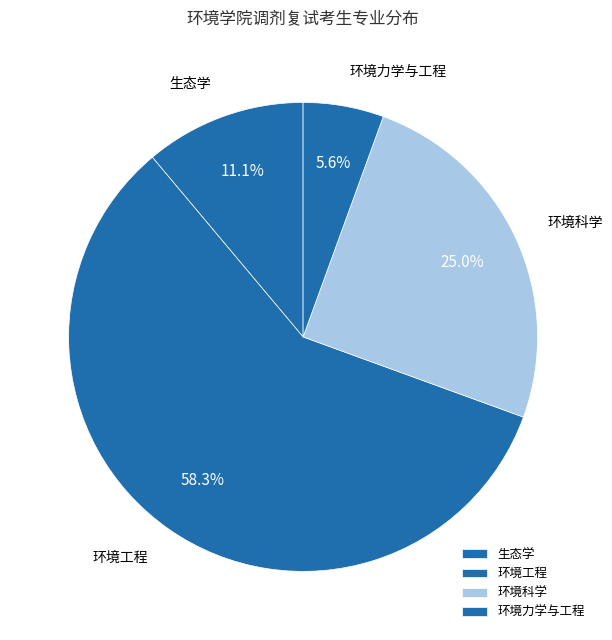

To the nearest percent, what is the average slice percentage?

25%